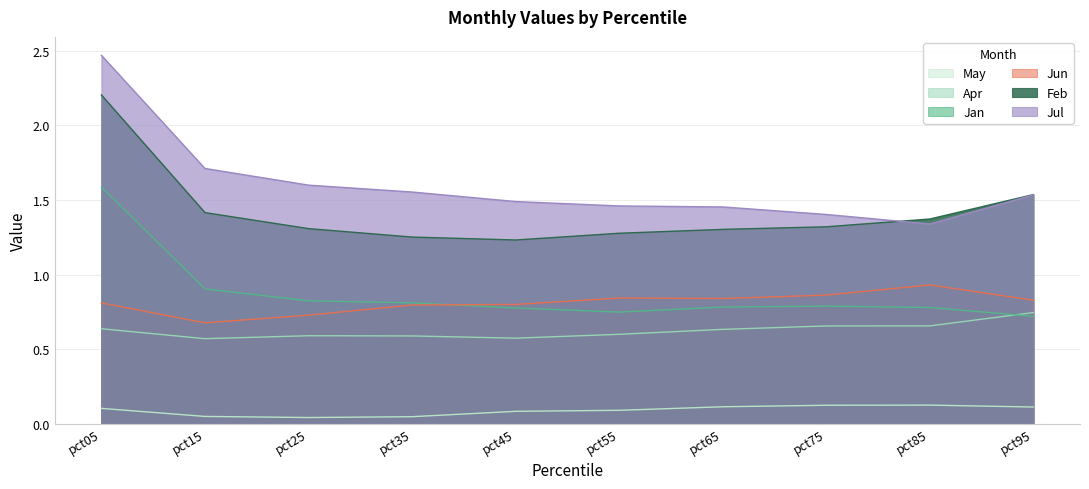

What is the sum of all May values?

0.9